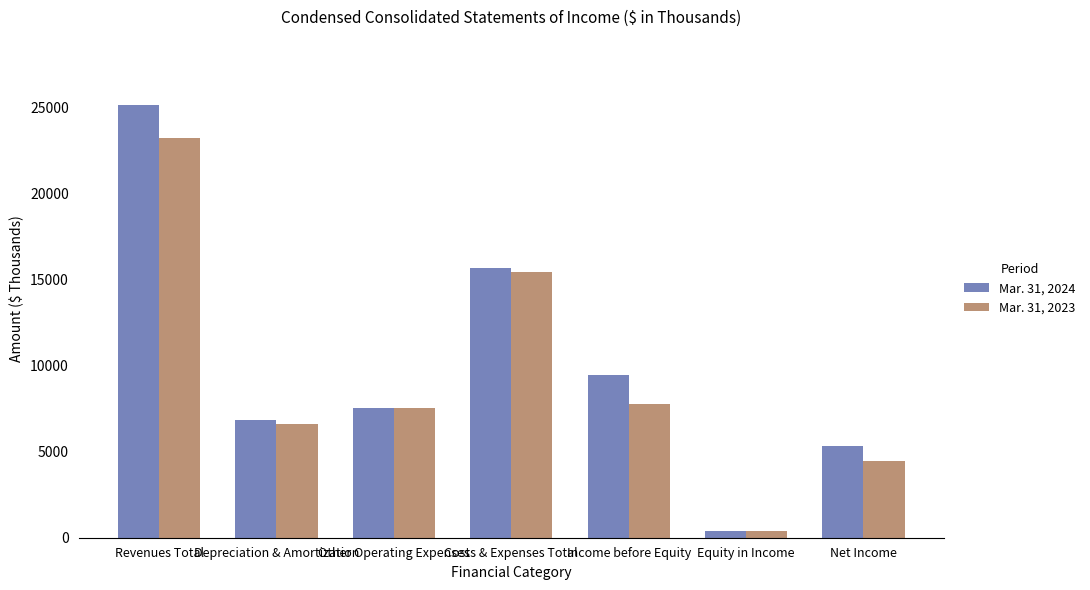

At which category is the sum across all series the highest?

Revenues Total